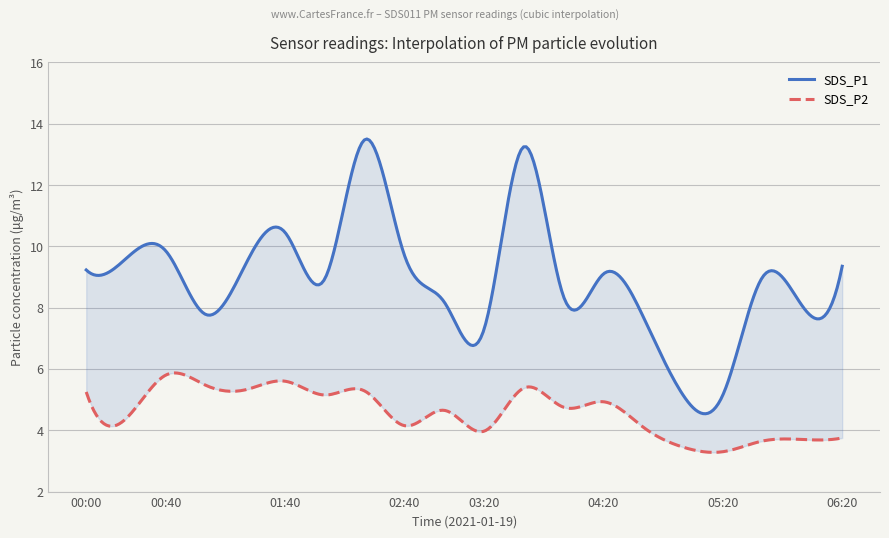

What is the value of the SDS_P2 point at the 18th from the left?

3.6